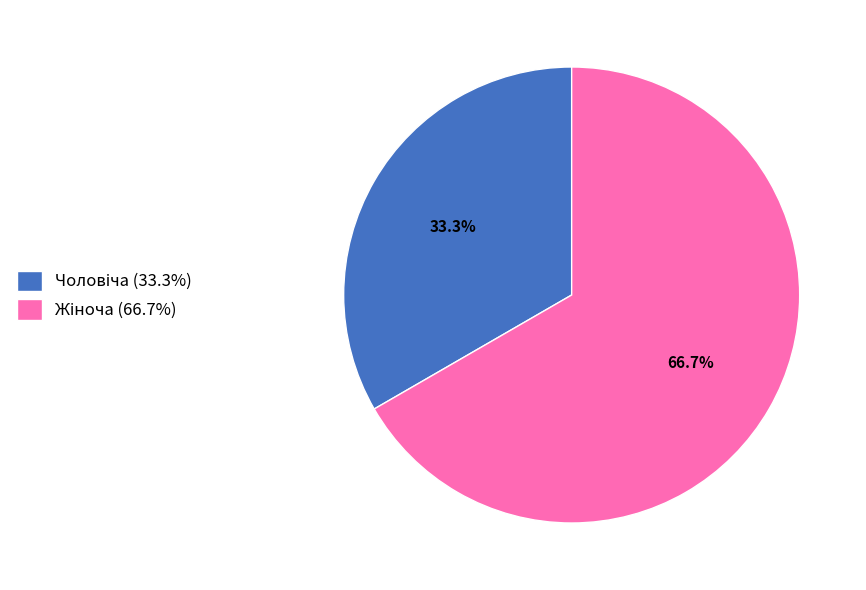

Is there any slice that represents more than half of the pie?

Yes